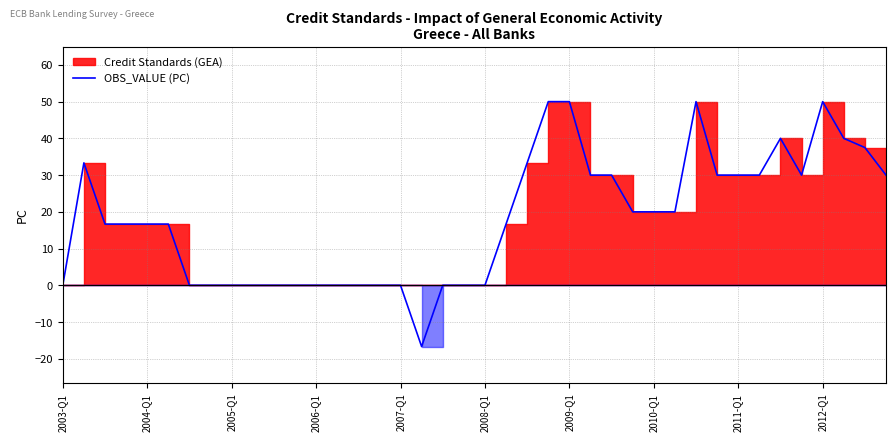

The value of OBS_VALUE (PC) at 2009-Q1 is 90.0. True or false?

False